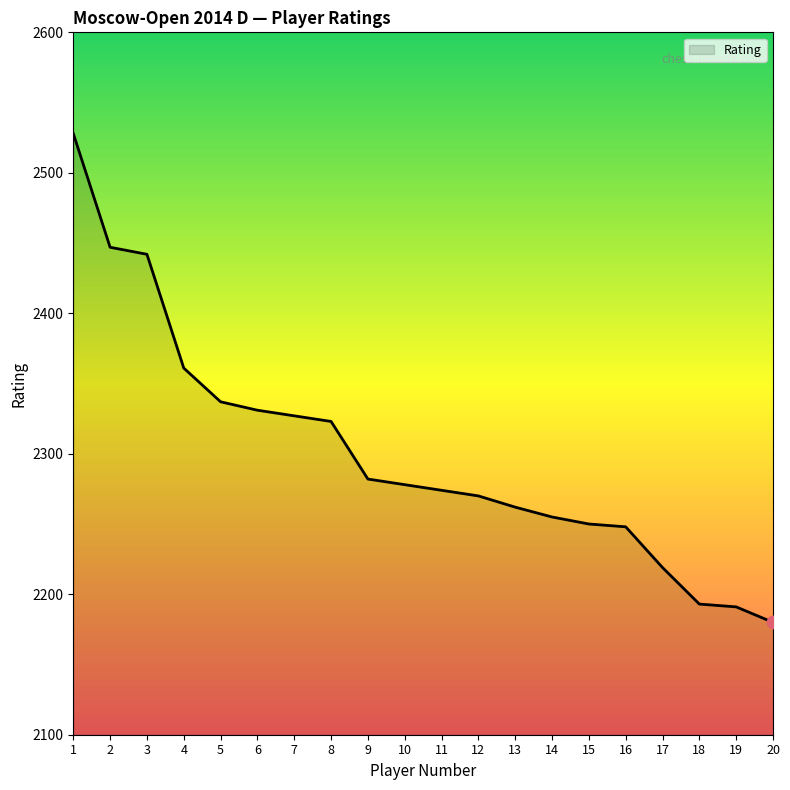

What is the ratio of the value at 16 to the value at 11?

1.0